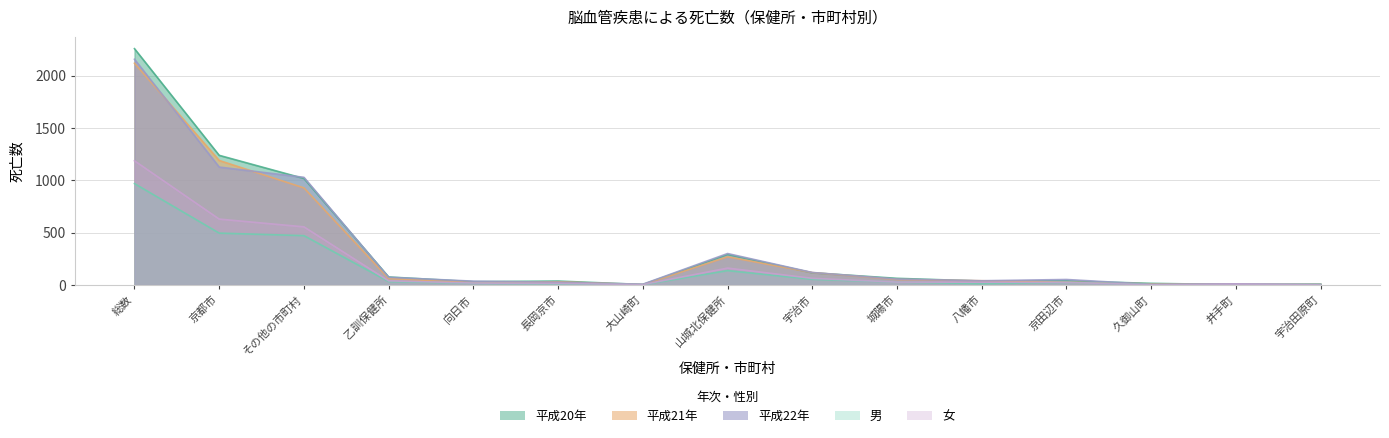

Between which two adjacent categories do 平成20年 and 平成22年 first intersect?

京都市 and その他の市町村